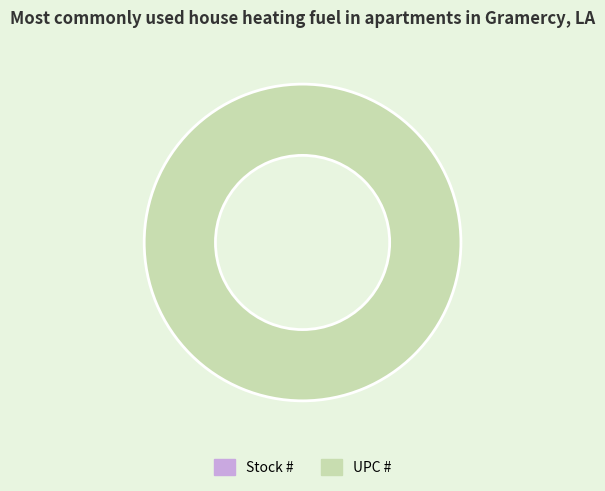

What is the total percentage of Stock # and UPC #?

100.0%